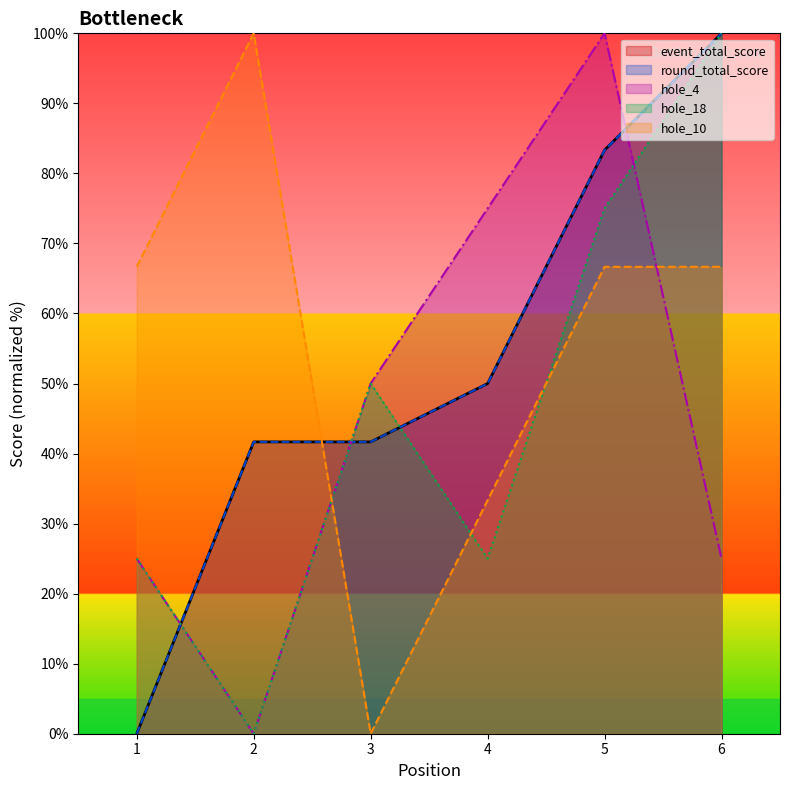

What is the maximum value for event_total_score?

100.0